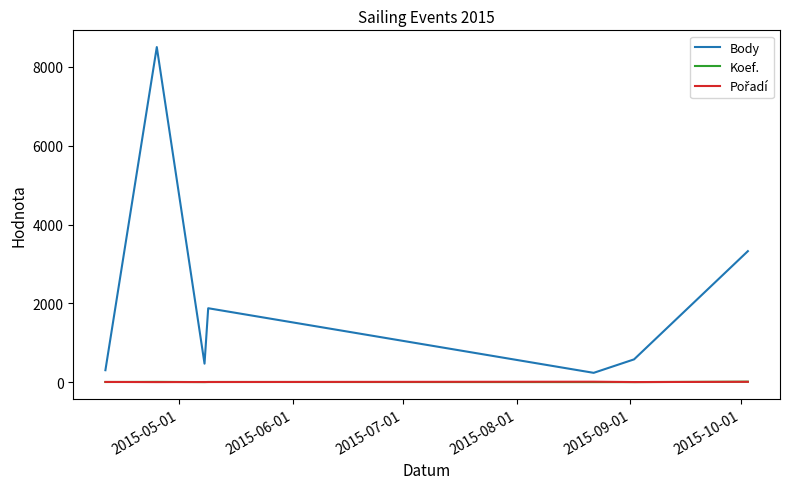

True or false: Koef. and Body intersect in this chart.

False